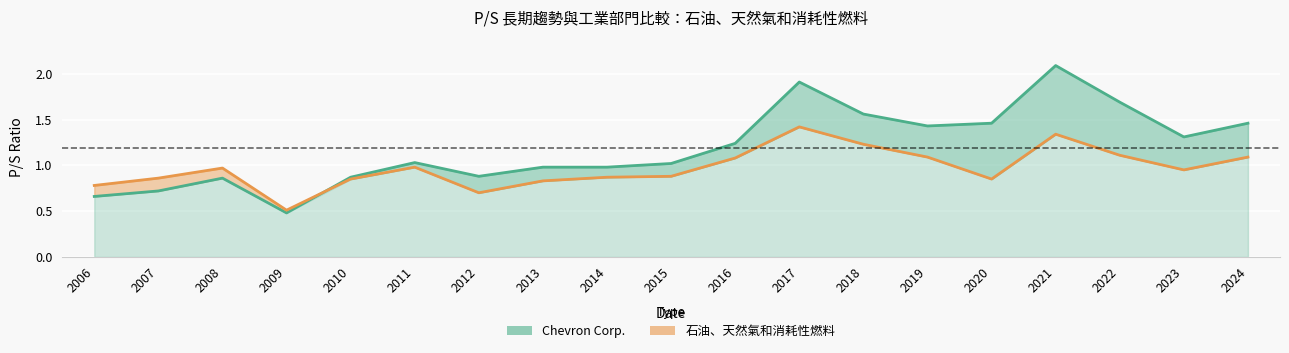

How many intersections are there between 石油、天然氣和消耗性燃料 (line) and Chevron Corp. (line)?

1